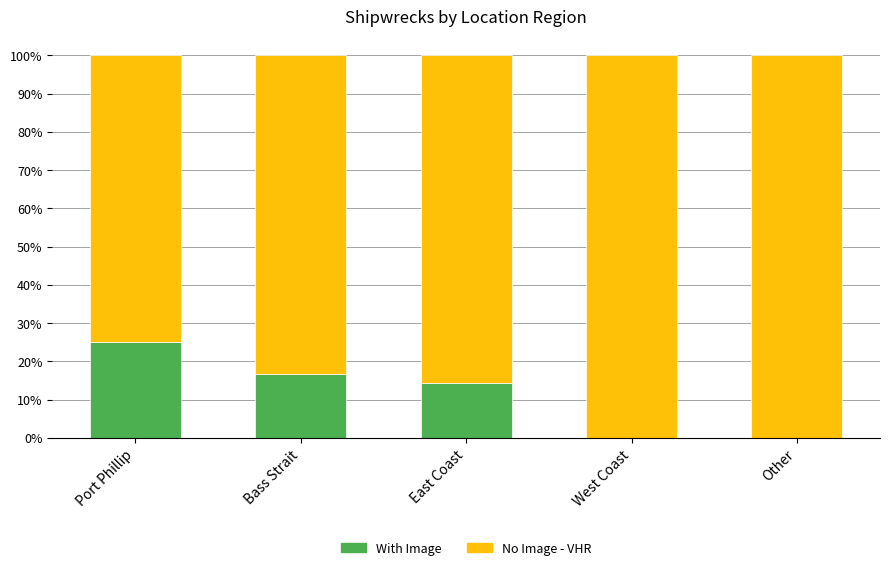

What is the average value of the With Image series?

11.2